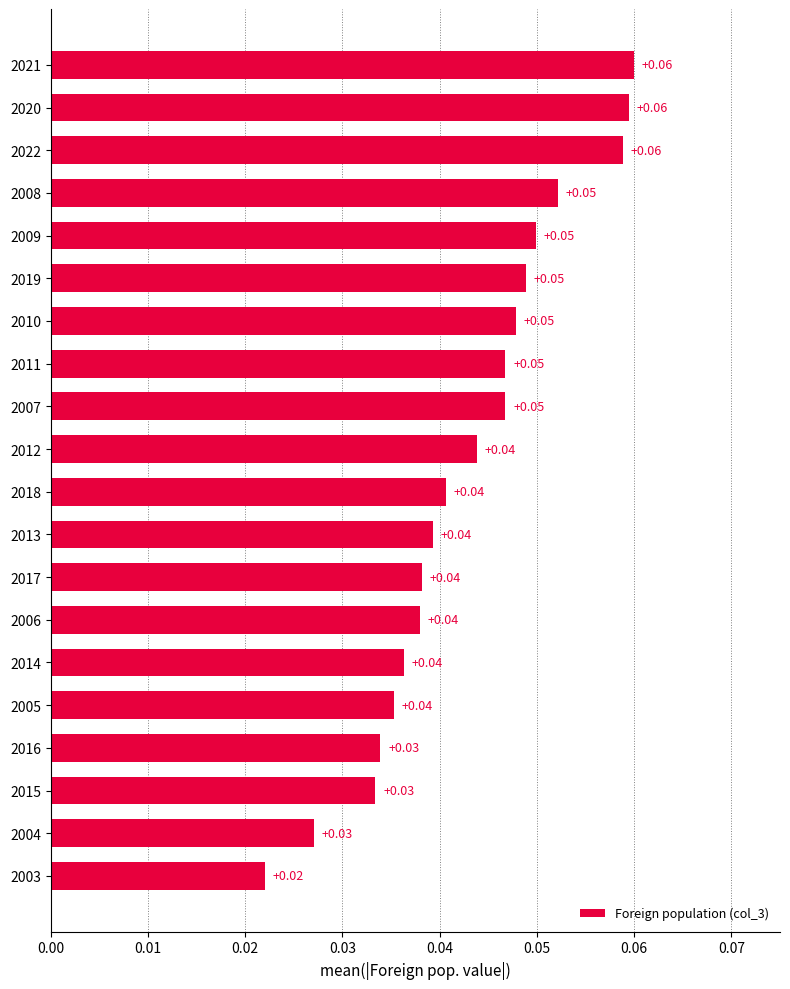

What is the sum of all values?

0.9